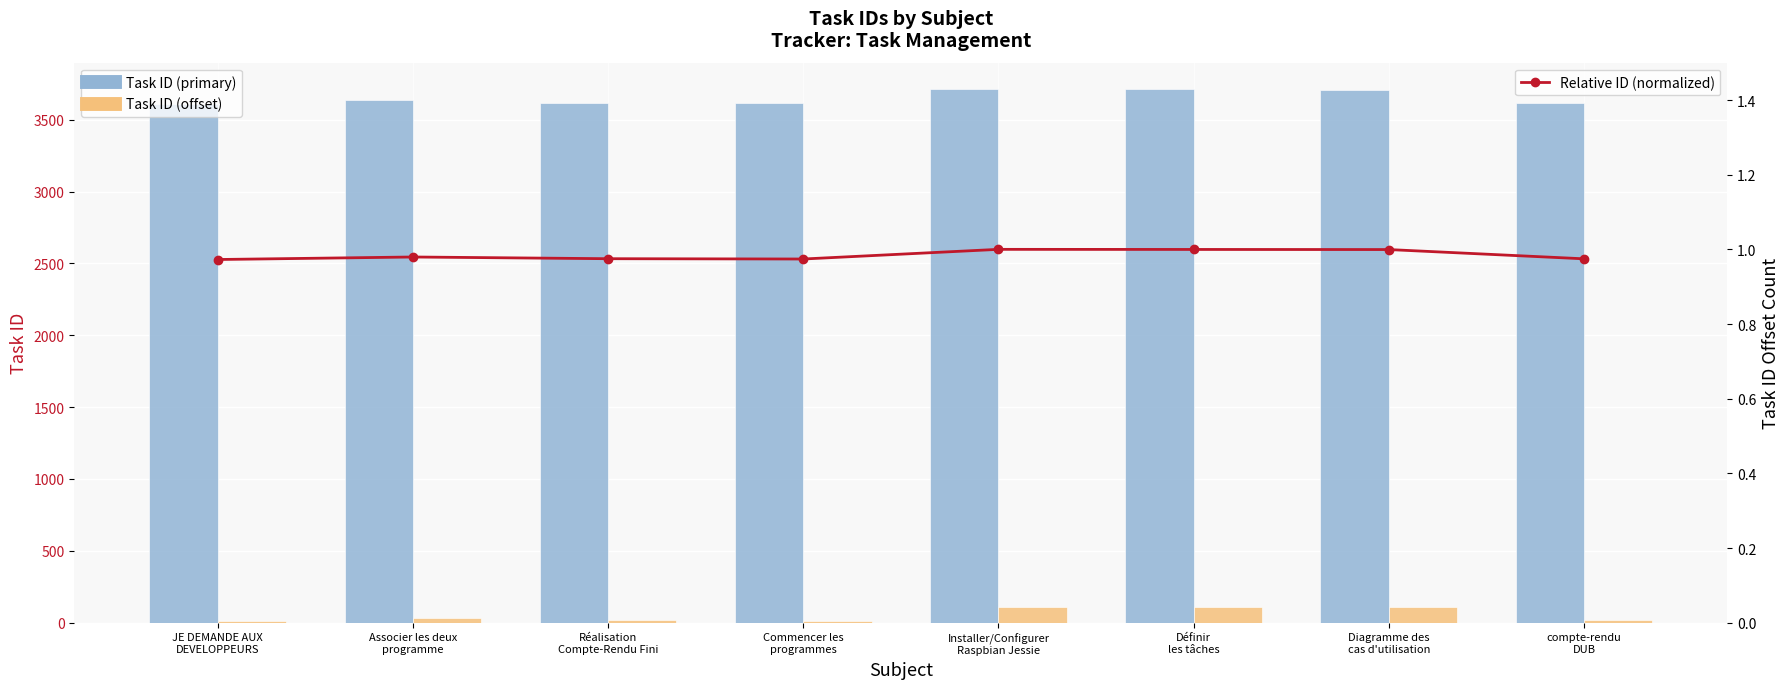

What is the label of the 7th bar from the left?

Diagramme des
cas d'utilisation